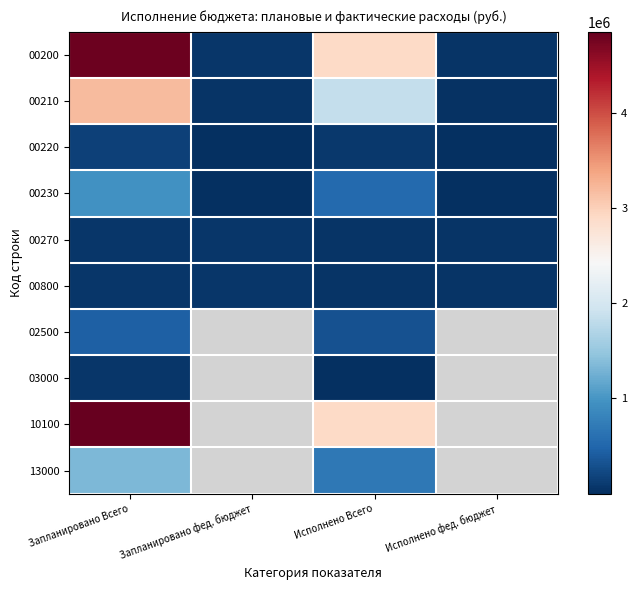

Which label corresponds to the smallest value in the chart?

Исполнено фед. бюджет